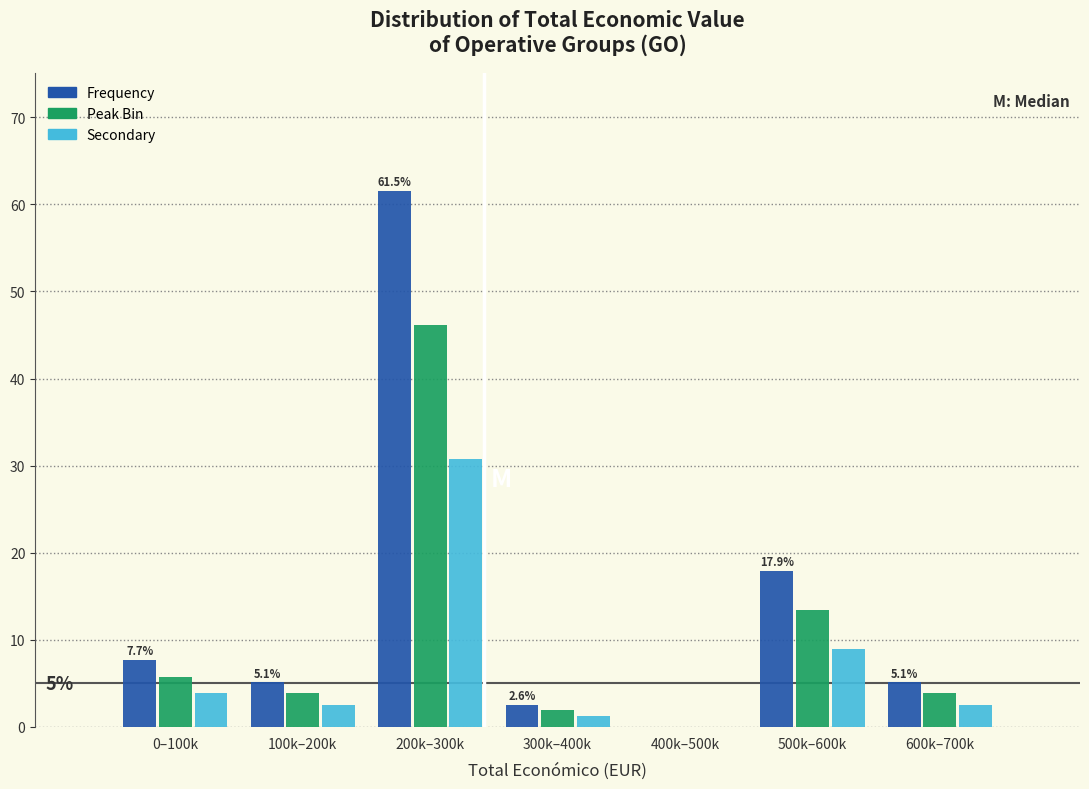

Reading right to left, what are all the values shown in this chart?

Frequency: 600k–700k=5.1	500k–600k=17.9	400k–500k=0.0	300k–400k=2.6	200k–300k=61.5	100k–200k=5.1	0–100k=7.7
Peak Bin: 600k–700k=3.8	500k–600k=13.5	400k–500k=0.0	300k–400k=1.9	200k–300k=46.2	100k–200k=3.8	0–100k=5.8
Secondary: 600k–700k=2.6	500k–600k=9.0	400k–500k=0.0	300k–400k=1.3	200k–300k=30.8	100k–200k=2.6	0–100k=3.8